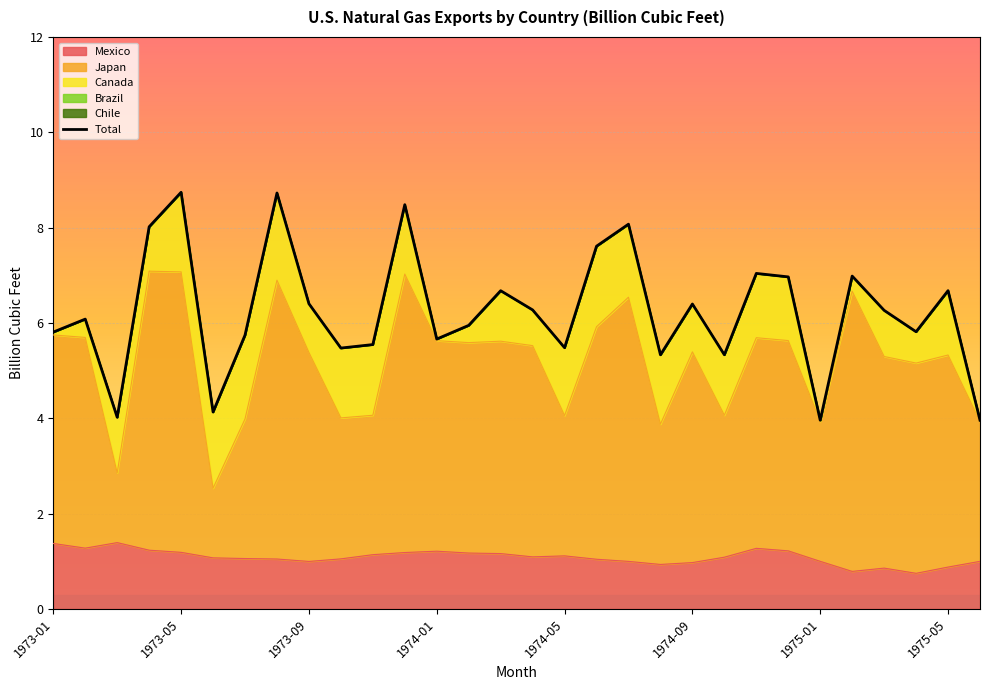

True or false: Mexico has a value of 1.2 at 1974-01.

True